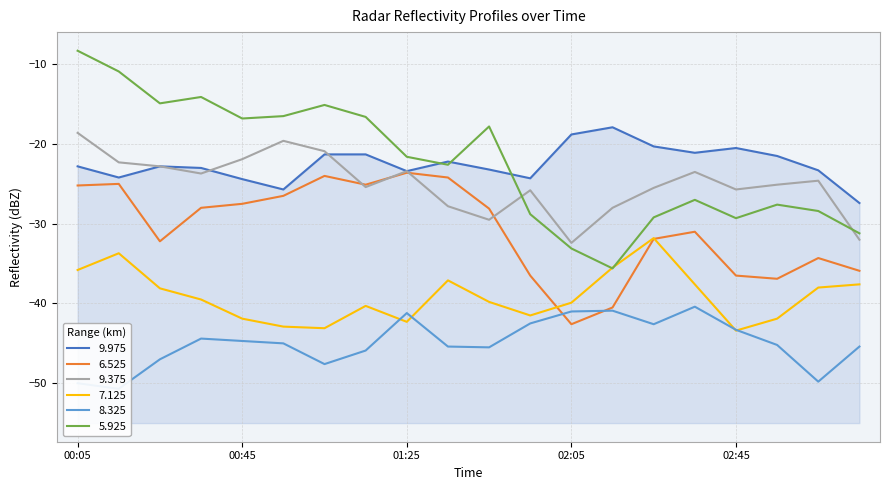

What is the difference between the 9.975 values at 1988/03/08 02:25 and 1988/03/08 03:05?

3.0